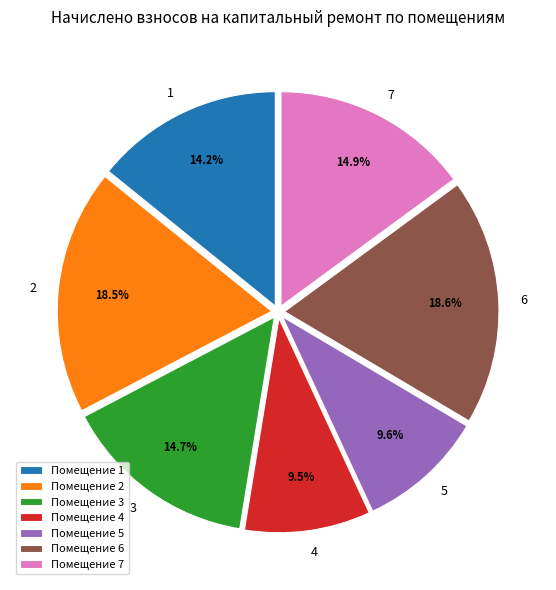

What is the total percentage of 6 and 1?

32.8%